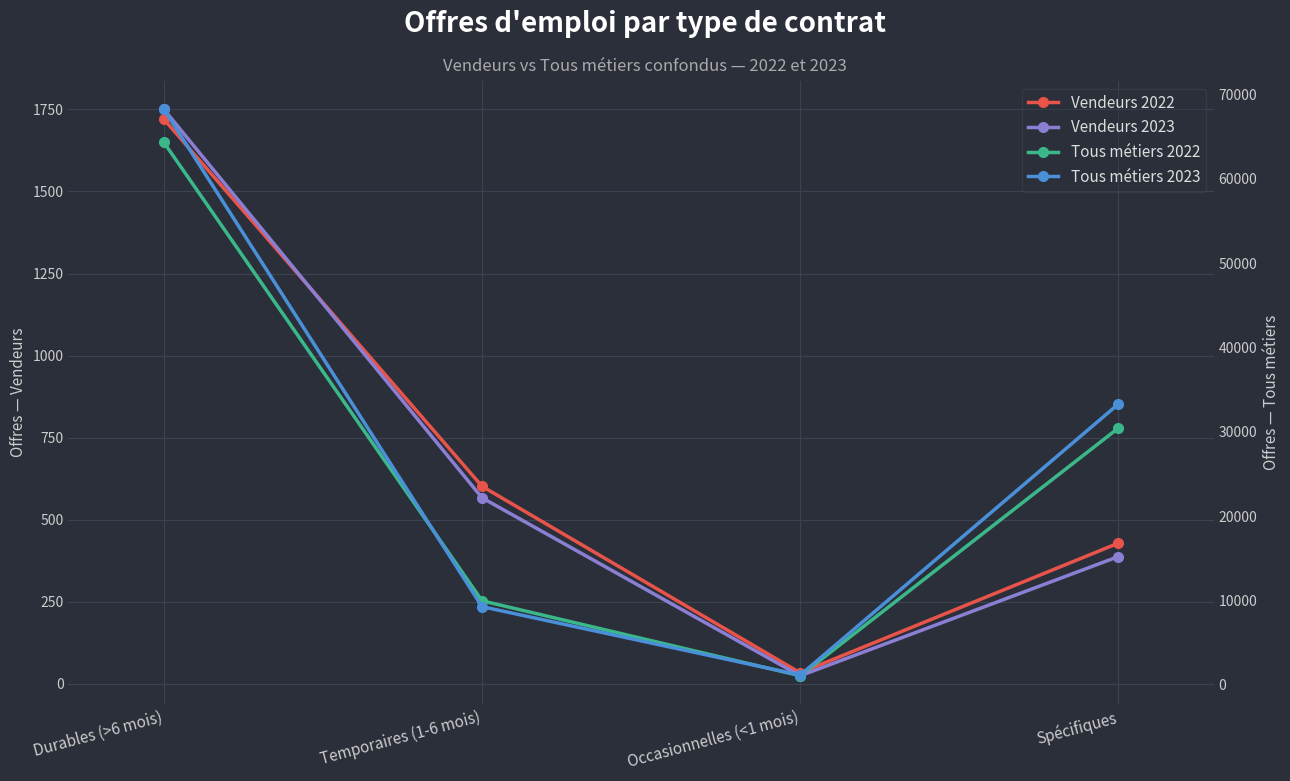

True or false: Vendeurs 2023 and Tous métiers 2023 cross at least once.

False